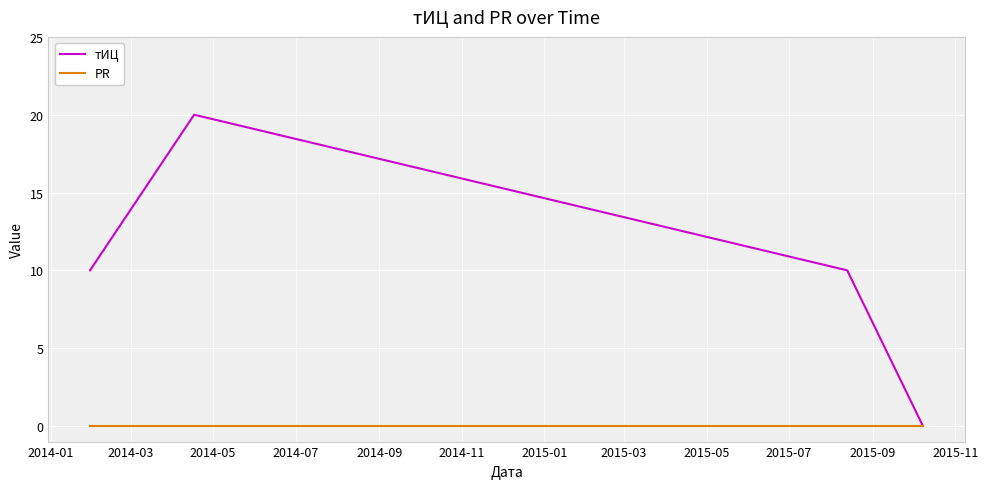

Which series has the largest range (max minus min)?

тИЦ